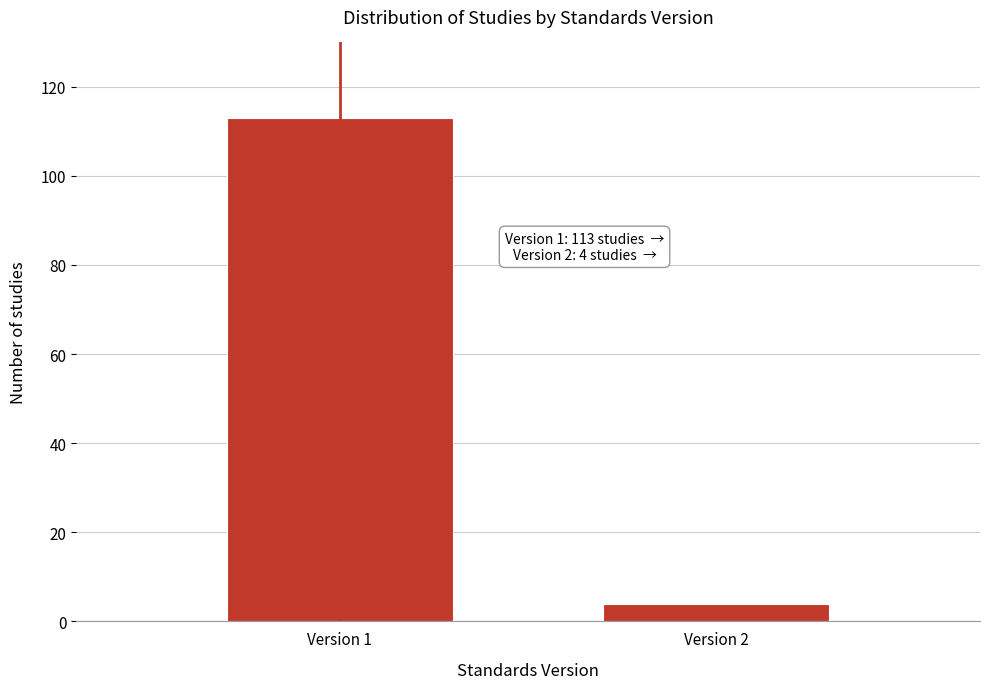

Reading left to right, list all the values displayed in this chart.

Version 1=113	Version 2=4